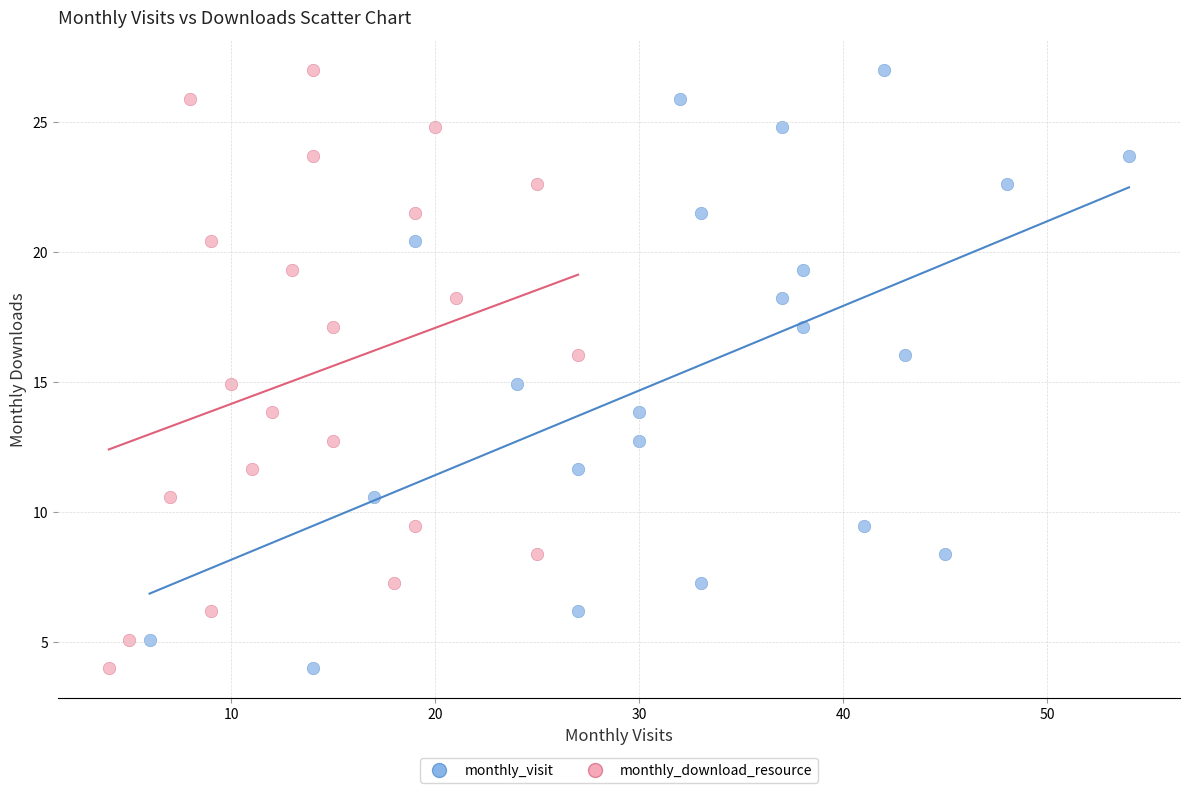

What are all the series names shown in the legend?

monthly_visit, monthly_download_resource